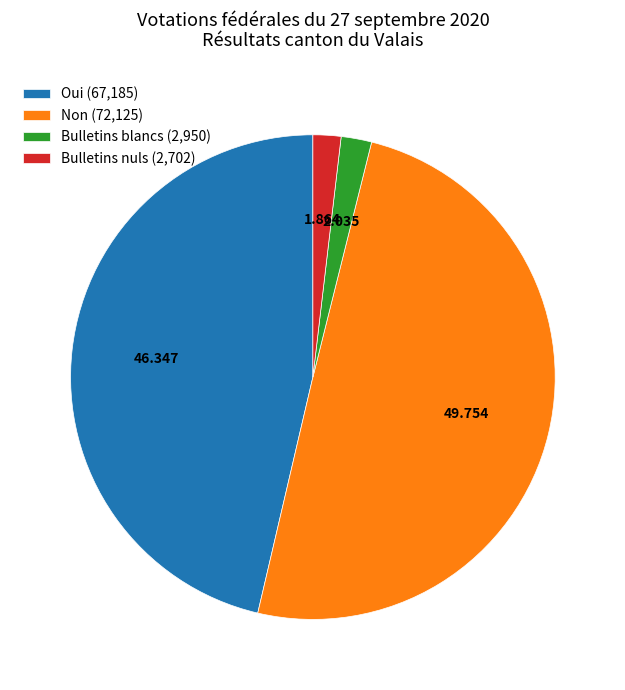

What is the ratio of the value at Bulletins blancs to the value at Bulletins nuls?

1.1